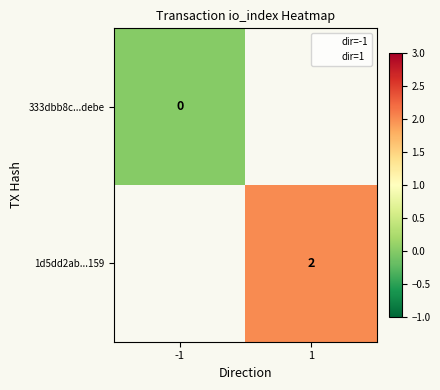

What is the greatest value displayed?

2.0